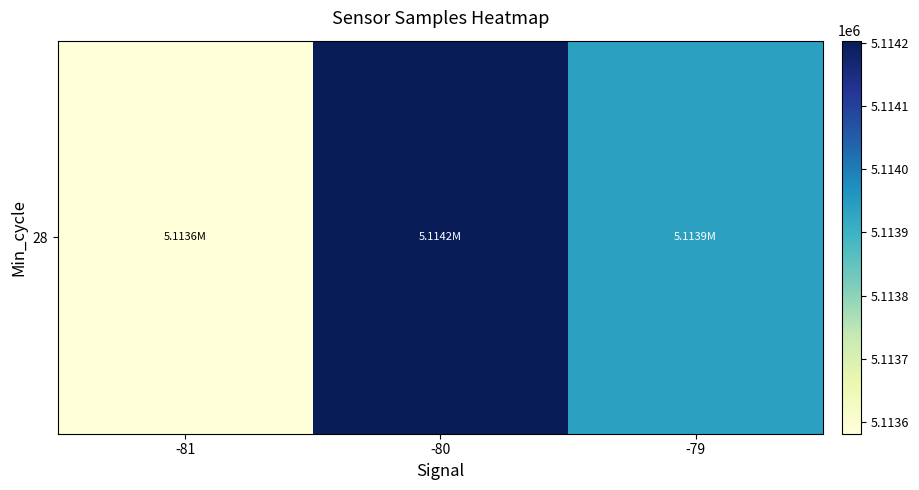

What is the maximum value shown in the chart?

5114203.8